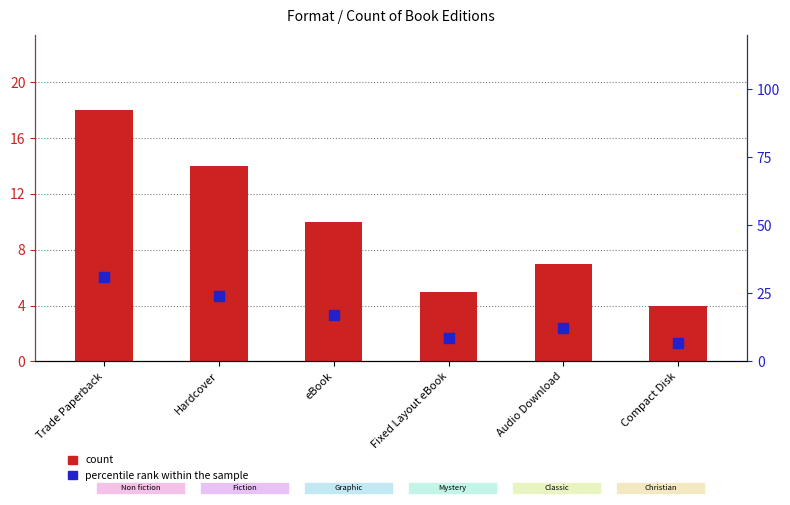

Which series has the largest total across all categories?

percentile rank within the sample